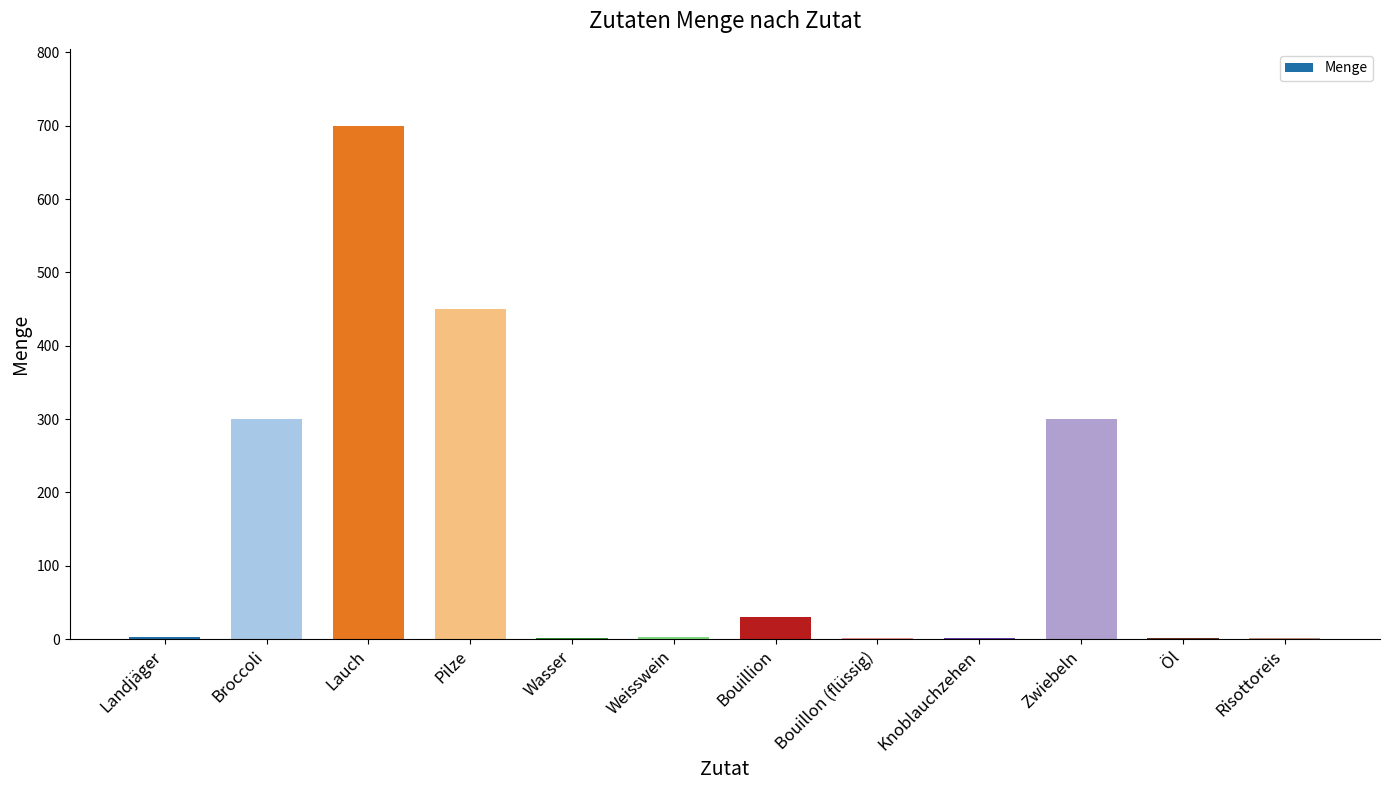

What is the sum of all values?

1794.7